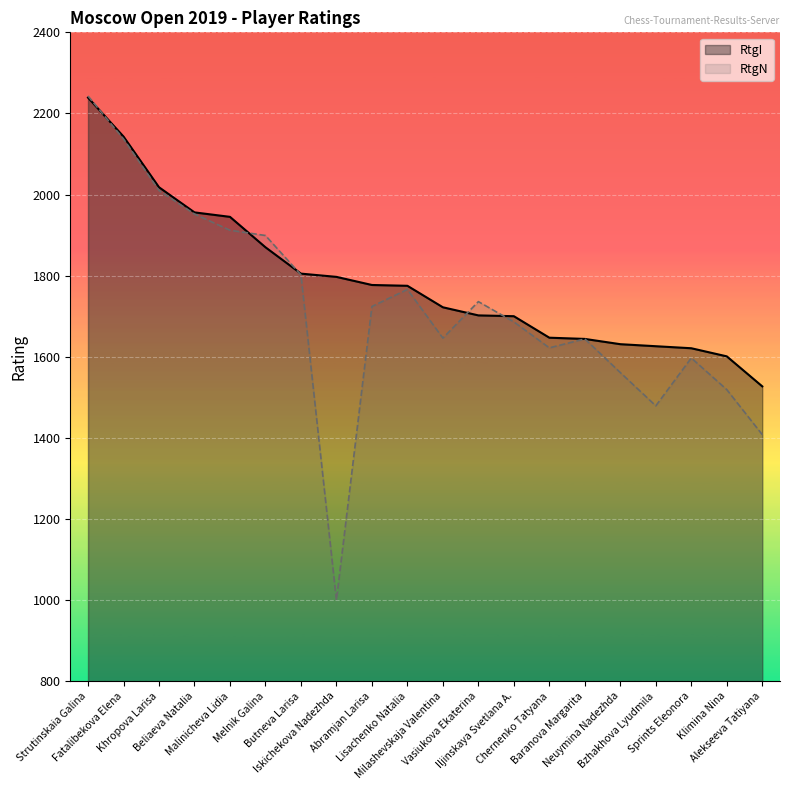

Rank the series at Neuymina Nadezhda from lowest to highest value.

RtgN, RtgI